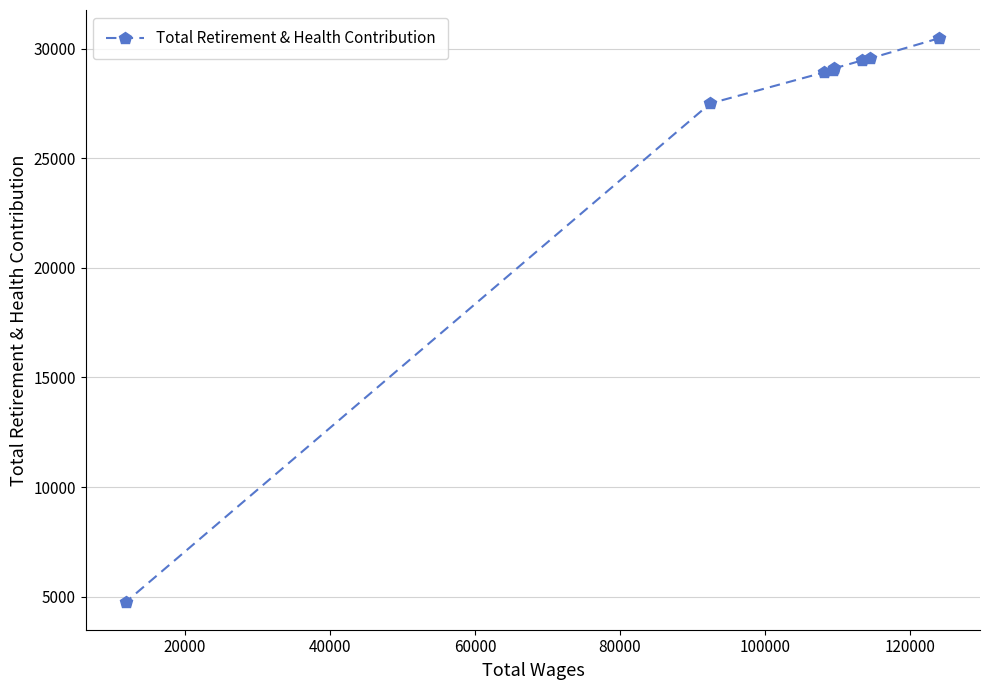

What is the value of the 5th point from the left?

29102